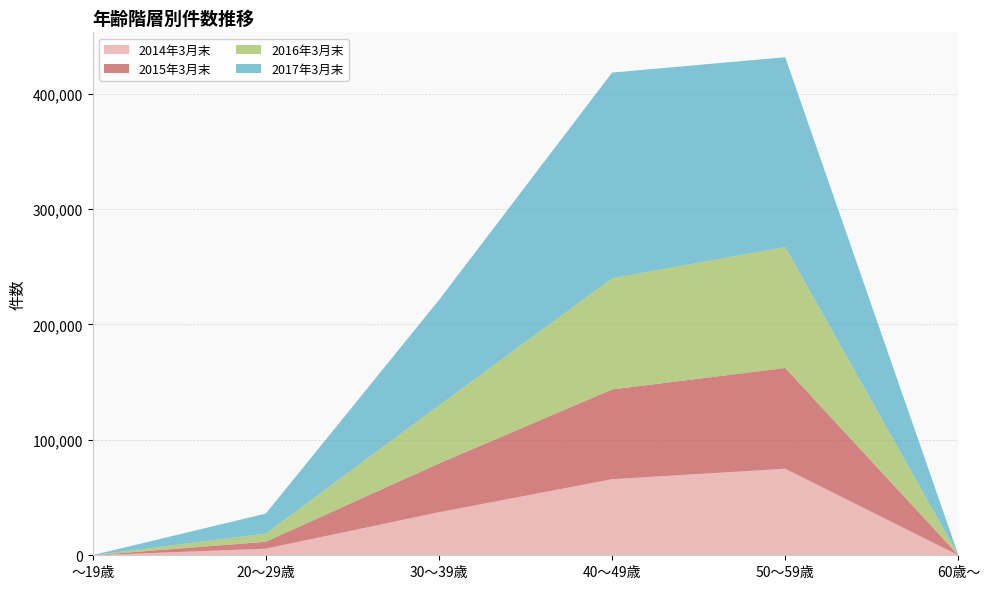

Reading left to right, list all the values displayed in this chart.

2014年3月末: ～19歳=11	20～29歳=5713	30～39歳=37268	40～49歳=65911	50～59歳=74976	60歳～=20
2015年3月末: ～19歳=18	20～29歳=5984	30～39歳=42267	40～49歳=77761	50～59歳=87327	60歳～=43
2016年3月末: ～19歳=17	20～29歳=7062	30～39歳=50295	40～49歳=96349	50～59歳=104748	60歳～=58
2017年3月末: ～19歳=55	20～29歳=17364	30～39歳=91290	40～49歳=178198	50～59歳=164453	60歳～=76